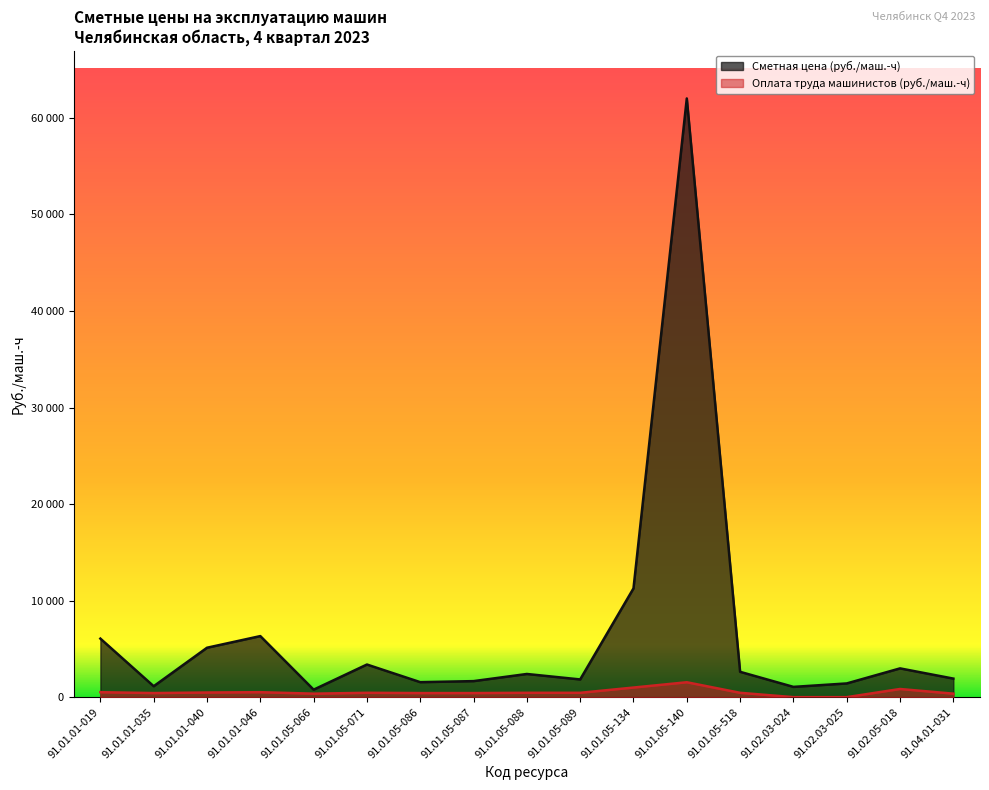

What is the label of the 16th point from the right?

91.01.01-035